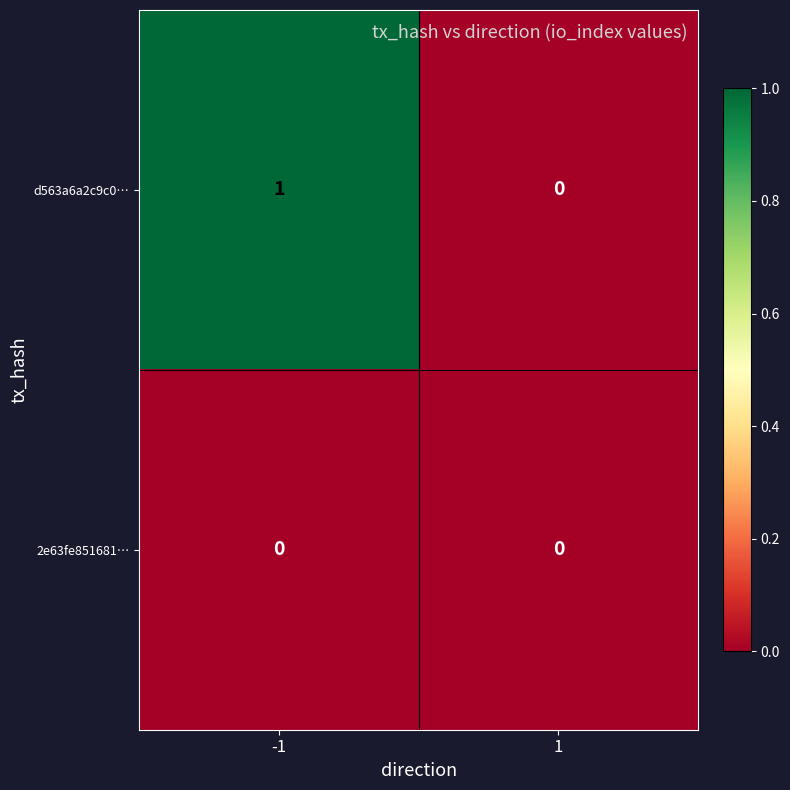

The value of 2e63fe851681… at -1 is 0. True or false?

True